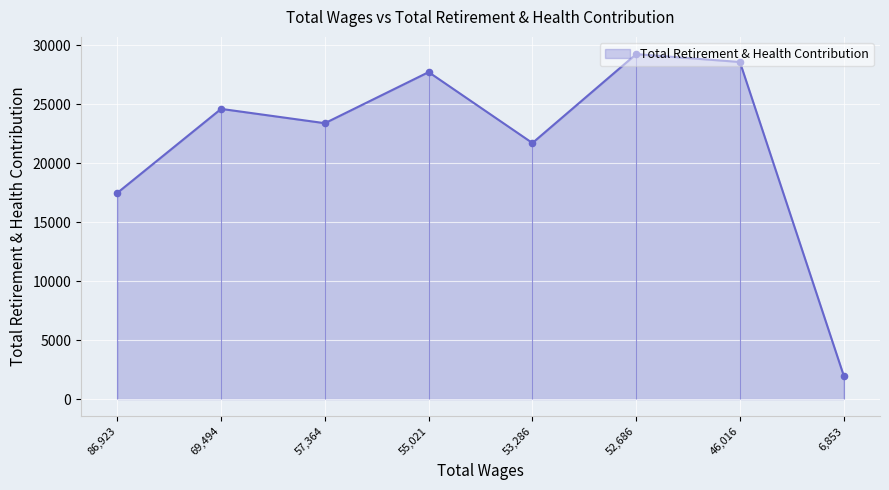

Which has a higher value, 52686.0 or 86923.0?

52686.0